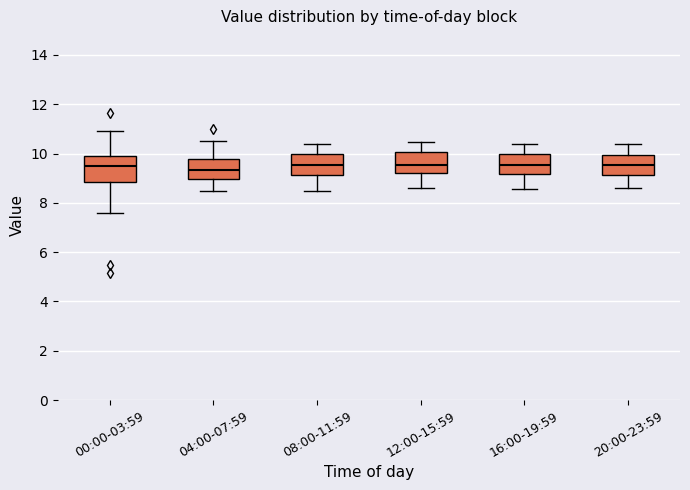

Where is the upper edge of the box for 16:00-19:59 on the y-axis? The values are not printed on the chart, so give them approximately, as read against the axis.

10.0